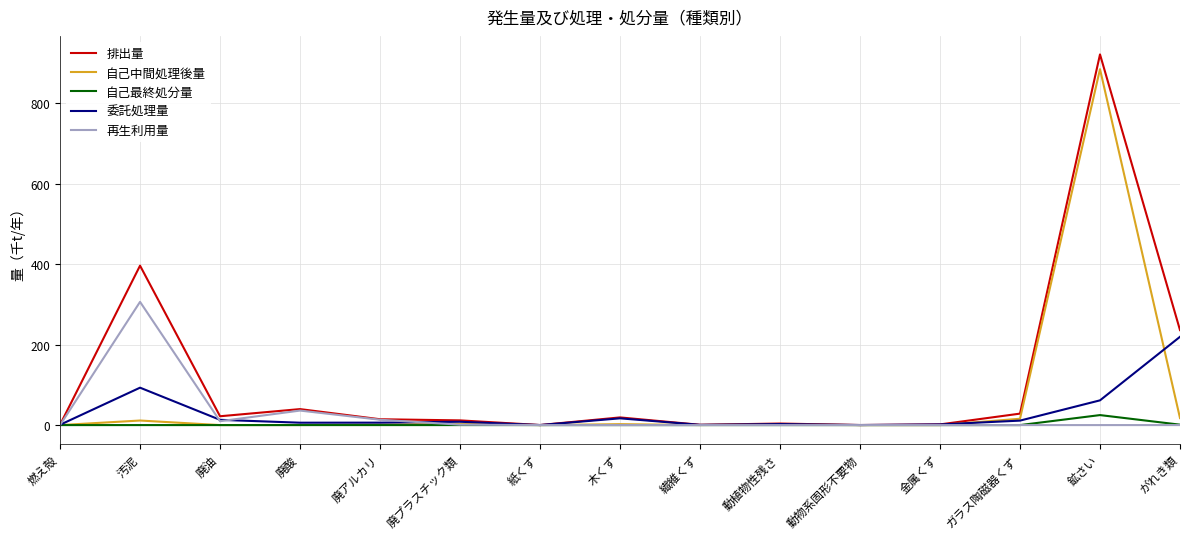

The value of 自己中間処理後量 at 鉱さい is 884.5. True or false?

True